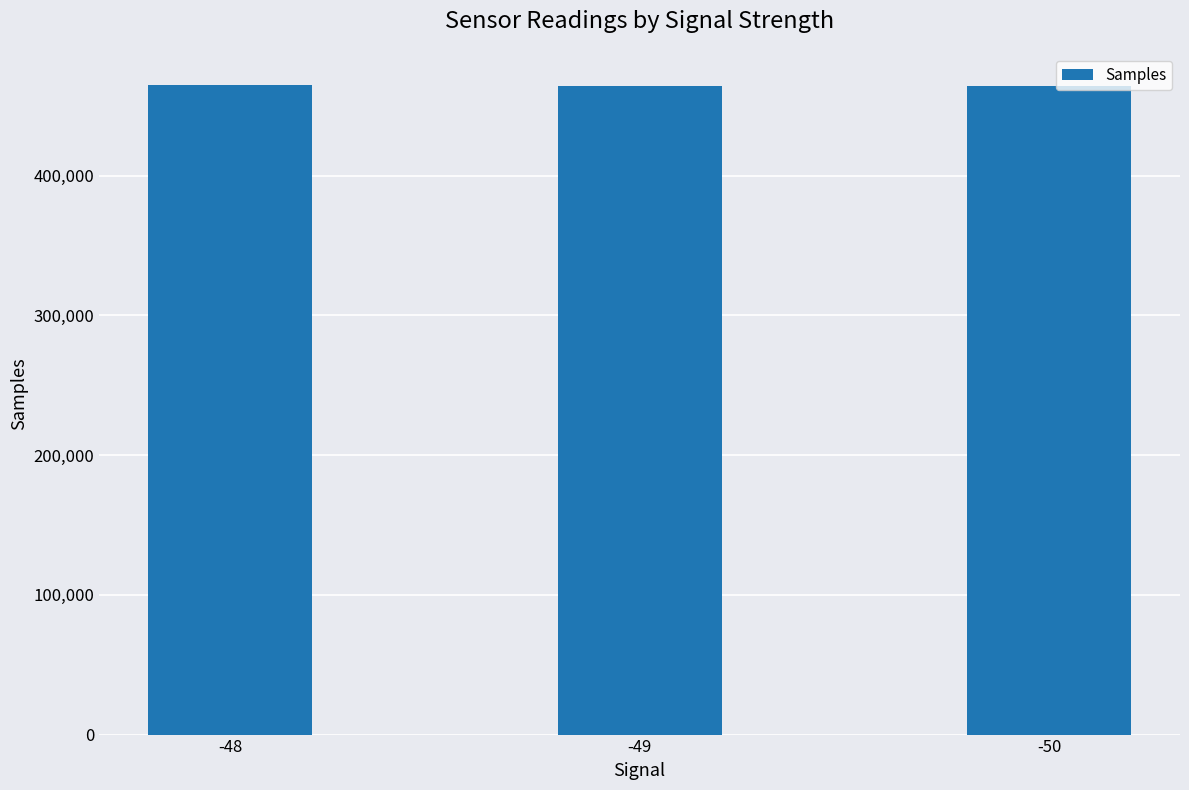

Is it true that the value at -49 is 615221?

False